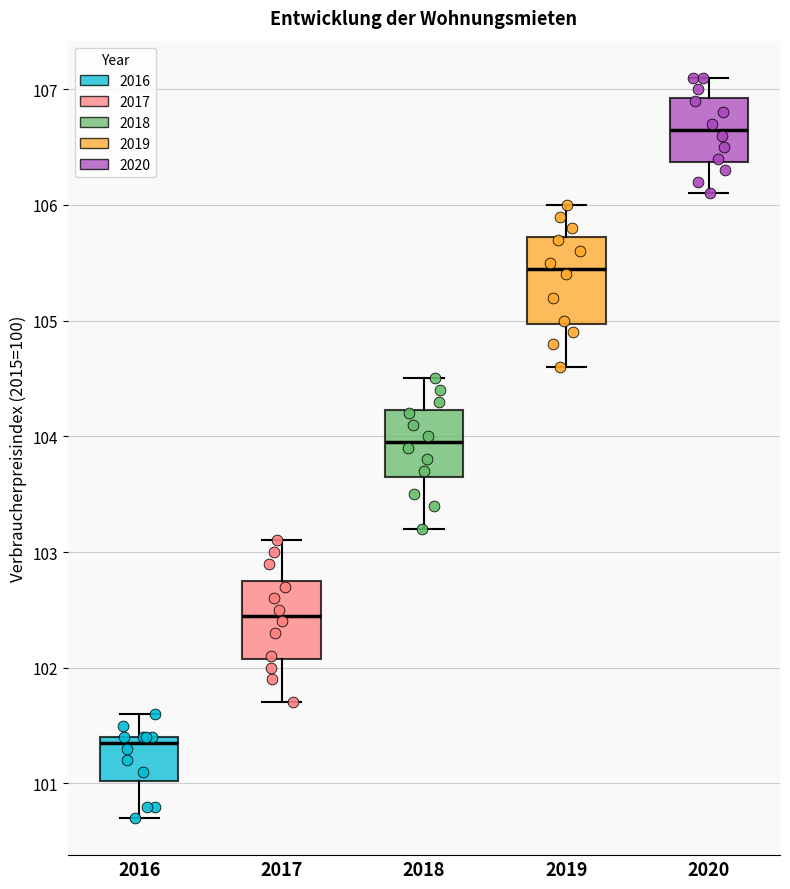

Reading left to right, read every box against the y-axis: the position of its median line, the range the box covers, and the ends of its whiskers. The values are not printed on the chart, so give them approximately, as read against the axis.

2016: median 101.4 (just below the box's upper edge), box 101.0 to 101.4, whiskers 100.7 to 101.6
2017: median 102.5, box 102.1 to 102.8, whiskers 101.7 to 103.1
2018: median 104.0, box 103.7 to 104.2, whiskers 103.2 to 104.5
2019: median 105.5, box 105.0 to 105.7, whiskers 104.6 to 106.0
2020: median 106.7, box 106.4 to 106.9, whiskers 106.1 to 107.1